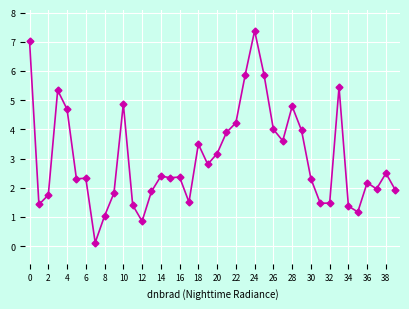

True or false: there are more than 1 points higher than both neighbors.

True